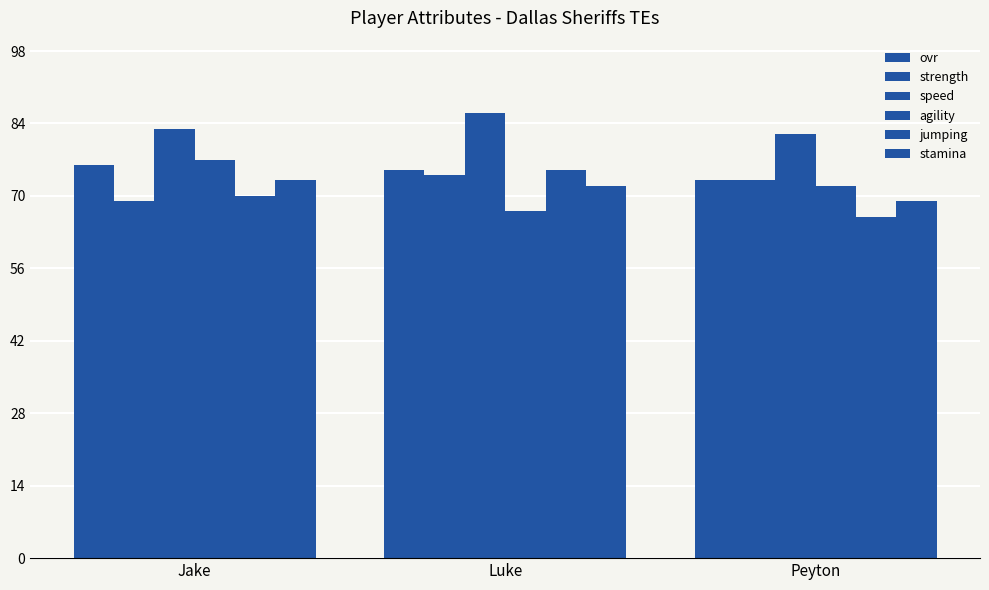

Rank the series at Luke from lowest to highest value.

agility, stamina, strength, ovr, jumping, speed